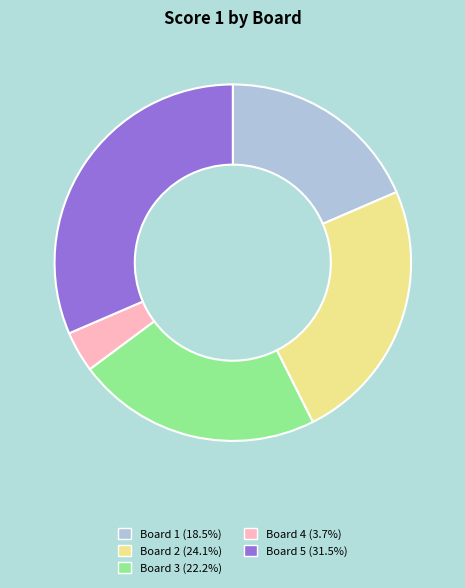

Is there a majority slice in this chart?

No